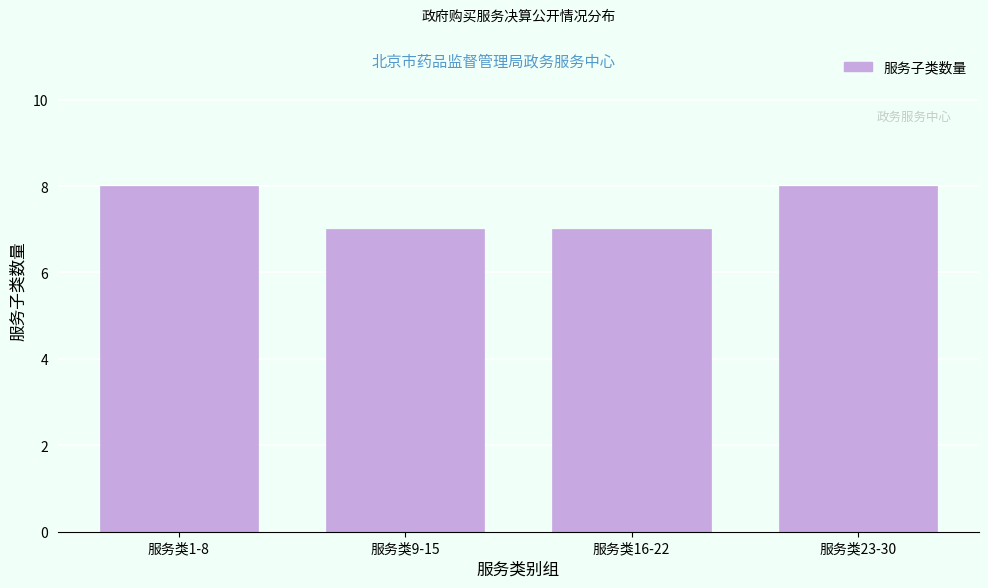

Reading left to right, extract all data points from this chart.

8	7	7	8